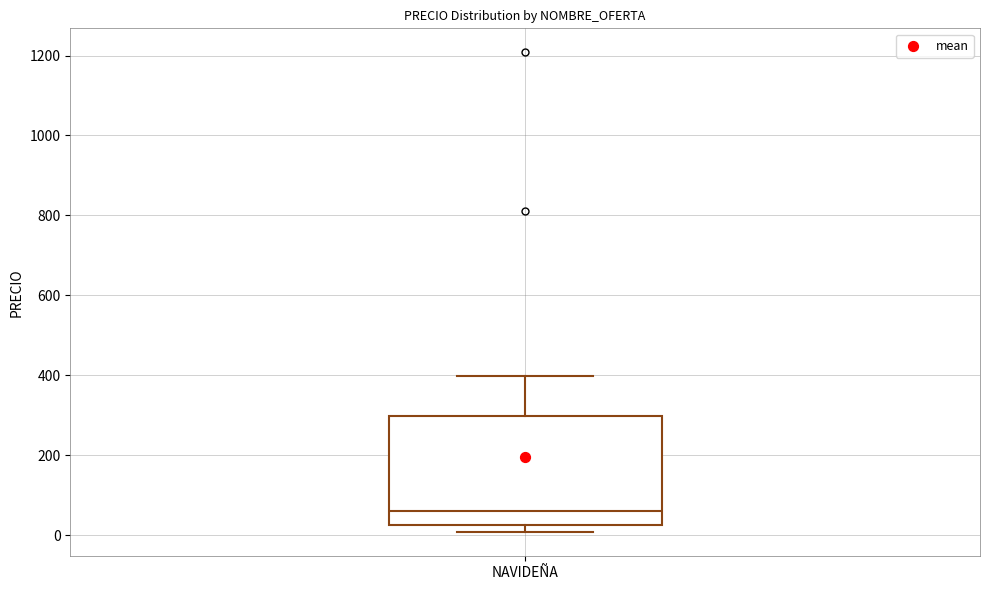

Read this box plot against the y-axis: the position of the median line, the range covered by the box, and the ends of both whiskers. The values are not printed on the chart, so give them approximately, as read against the axis.

median 60, box 20 to 300, whiskers 0 to 400